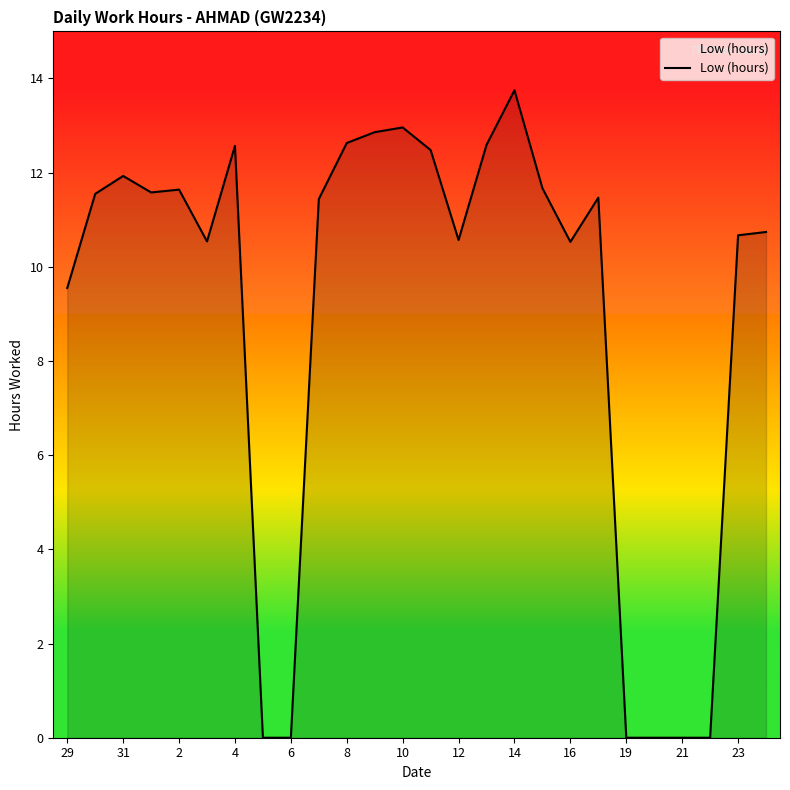

What is the difference between the maximum and minimum values?

13.8